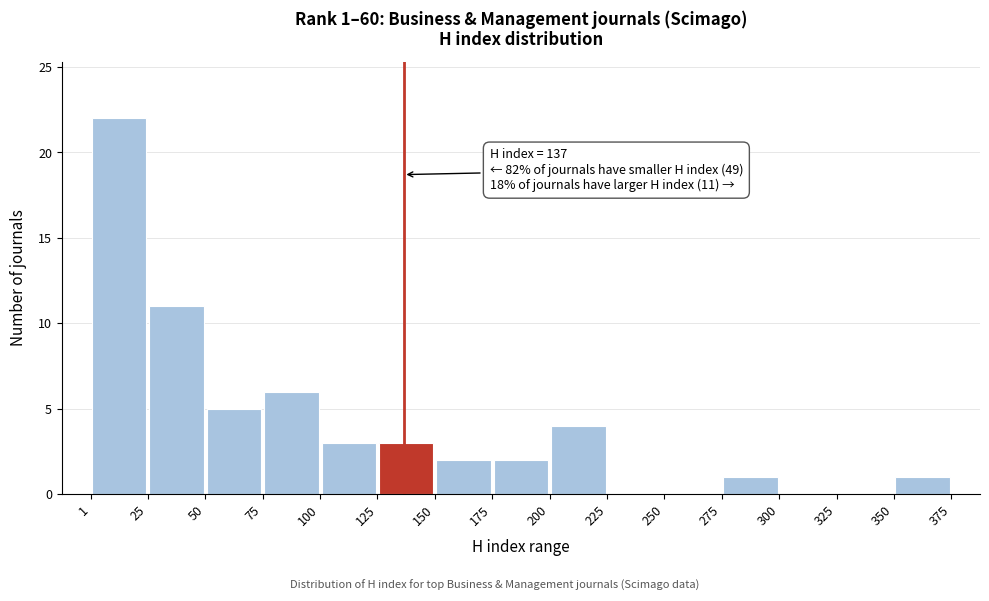

Which range on the x-axis has the tallest bar?

1 to 25